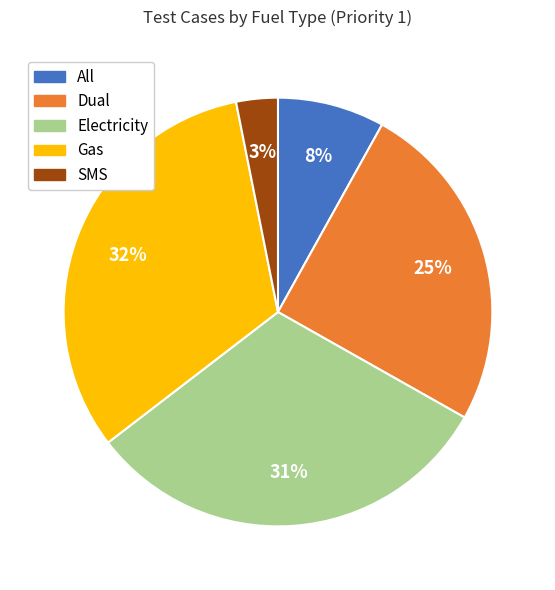

Does any single category account for the majority?

No